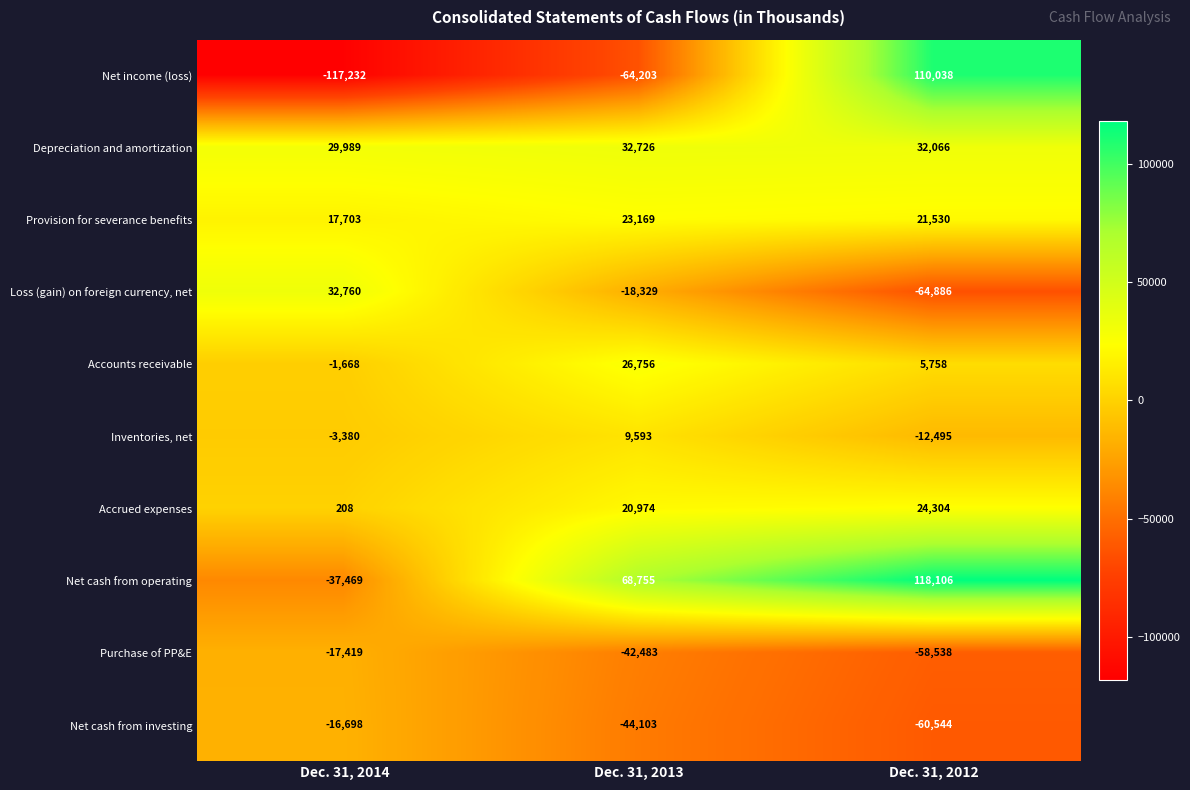

Rank the series at Dec. 31, 2013 from highest to lowest value.

Net cash from operating, Depreciation and amortization, Accounts receivable, Provision for severance benefits, Accrued expenses, Inventories, net, Loss (gain) on foreign currency, net, Purchase of PP&E, Net cash from investing, Net income (loss)